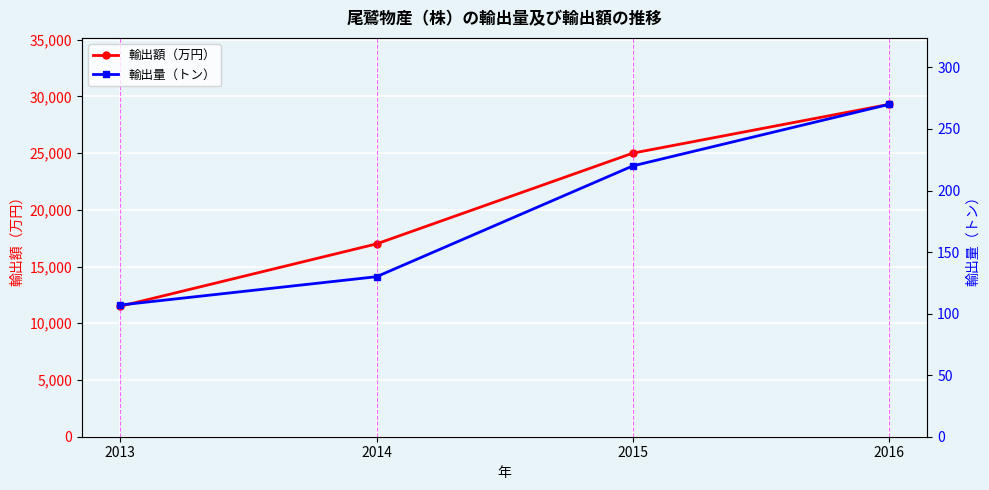

How many lines are shown in the chart?

2